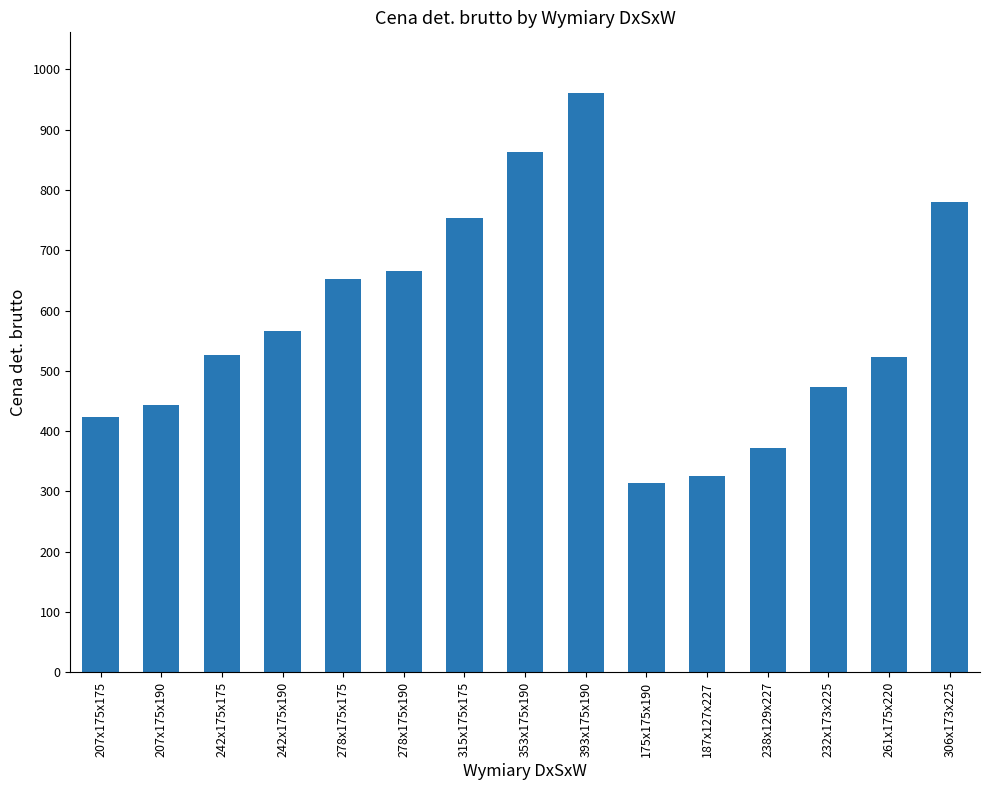

Which has a higher value, 207x175x190 or 306x173x225?

306x173x225